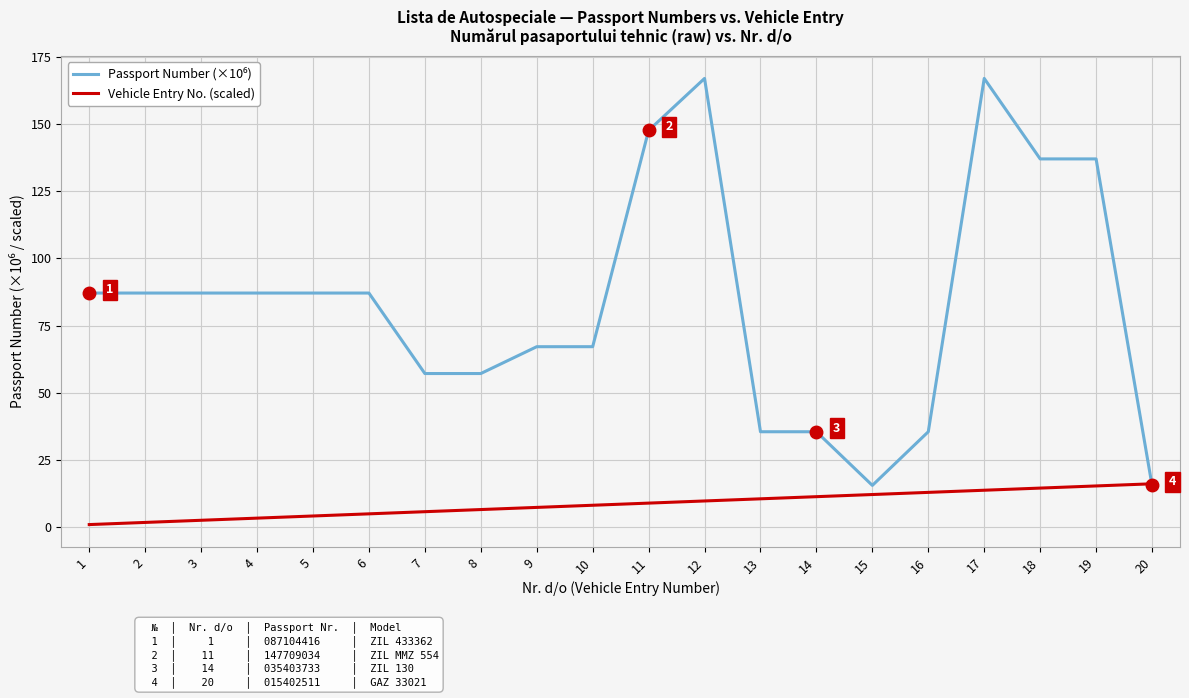

What is the difference between the highest and lowest values at 5?

83.1